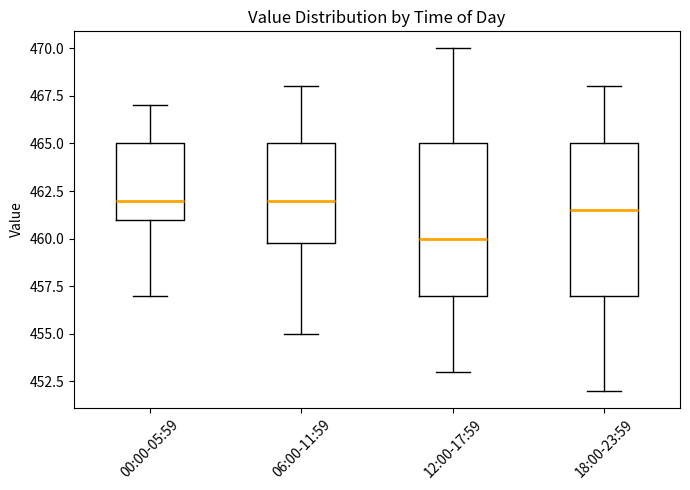

Reading left to right, read every box against the y-axis: the position of its median line, the range the box covers, and the ends of its whiskers. The values are not printed on the chart, so give them approximately, as read against the axis.

00:00-05:59: median 462.0, box 461.0 to 465.0, whiskers 457.0 to 467.0
06:00-11:59: median 462.0, box 460.0 to 465.0, whiskers 455.0 to 468.0
12:00-17:59: median 460.0, box 457.0 to 465.0, whiskers 453.0 to 470.0
18:00-23:59: median 461.5, box 457.0 to 465.0, whiskers 452.0 to 468.0